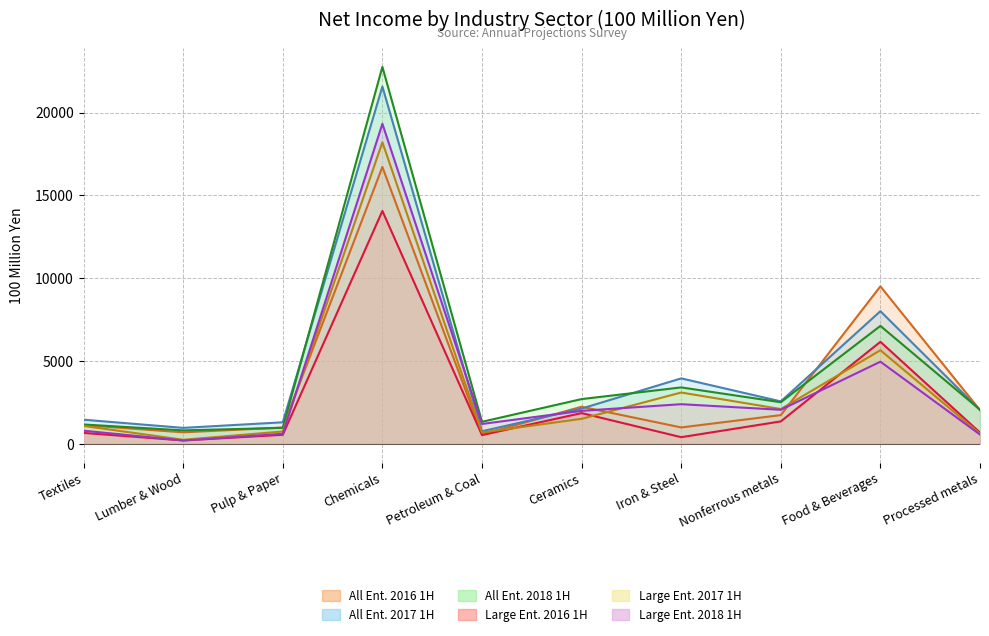

True or false: Large Ent. 2018 1H has a value of 1596 at Iron & Steel.

False